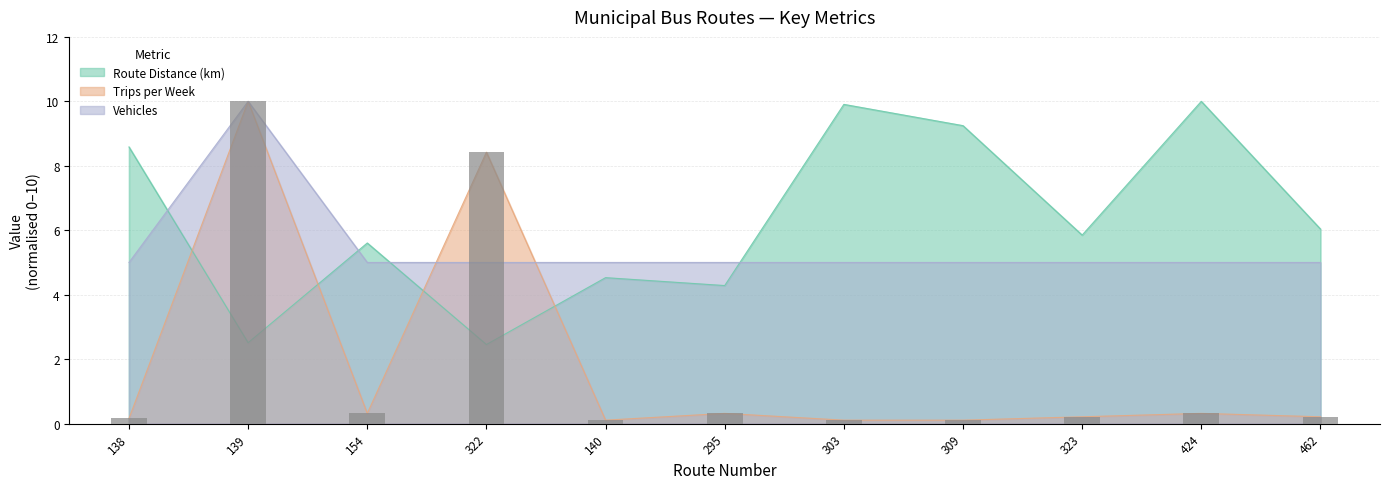

What is the lowest value of the Trips per Week series?

0.1